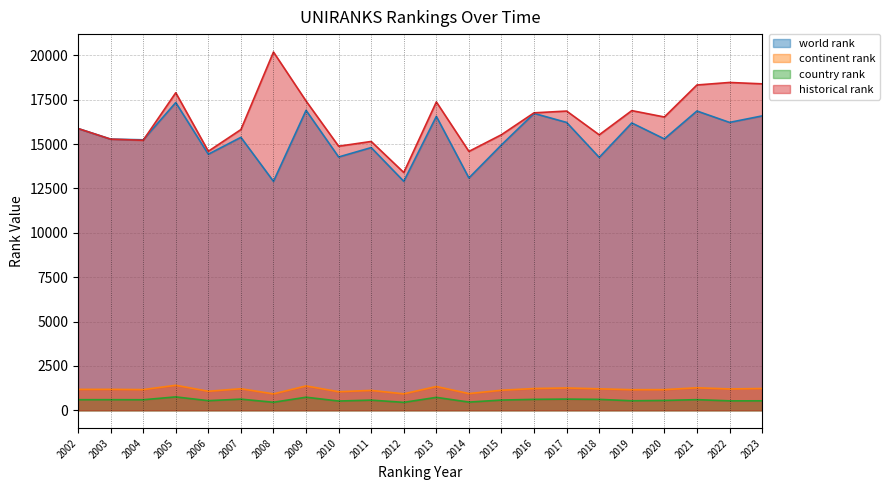

Reading left to right, list all the values displayed in this chart.

world rank: 2002=15873	2003=15275	2004=15237	2005=17335	2006=14425	2007=15376	2008=12895	2009=16897	2010=14269	2011=14798	2012=12899	2013=16556	2014=13087	2015=14952	2016=16724	2017=16215	2018=14245	2019=16186	2020=15287	2021=16859	2022=16217	2023=16582
continent rank: 2002=1176	2003=1179	2004=1164	2005=1408	2006=1071	2007=1214	2008=922	2009=1371	2010=1045	2011=1120	2012=926	2013=1339	2014=940	2015=1129	2016=1225	2017=1256	2018=1209	2019=1159	2020=1163	2021=1267	2022=1202	2023=1227
country rank: 2002=595	2003=597	2004=593	2005=753	2006=541	2007=627	2008=451	2009=735	2010=521	2011=571	2012=446	2013=727	2014=461	2015=575	2016=615	2017=629	2018=614	2019=535	2020=554	2021=598	2022=531	2023=532
historical rank: 2002=15873	2003=15275	2004=15209	2005=17888	2006=14591	2007=15813	2008=20182	2009=17423	2010=14876	2011=15143	2012=13395	2013=17370	2014=14582	2015=15525	2016=16756	2017=16856	2018=15517	2019=16881	2020=16522	2021=18325	2022=18467	2023=18390